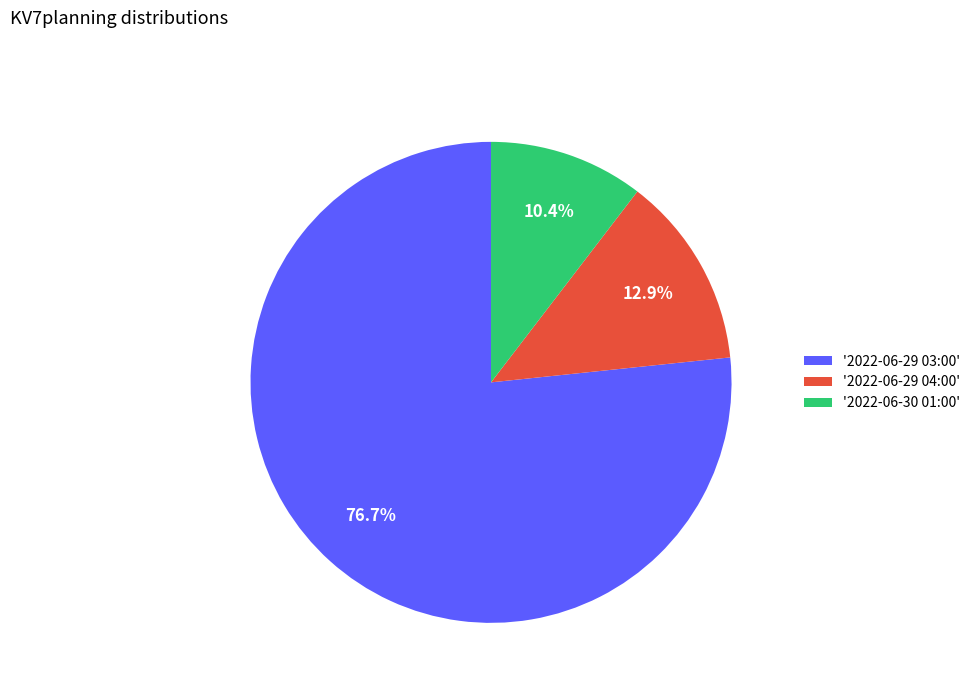

Count the number of slices in the pie.

3